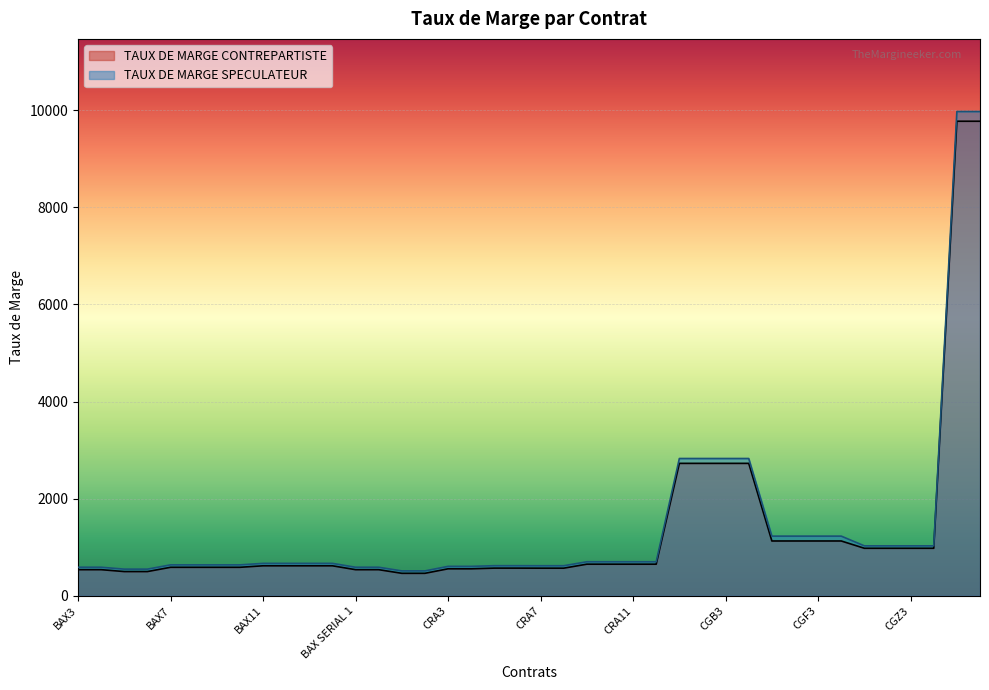

At which category is the sum across all series the highest?

LGB1